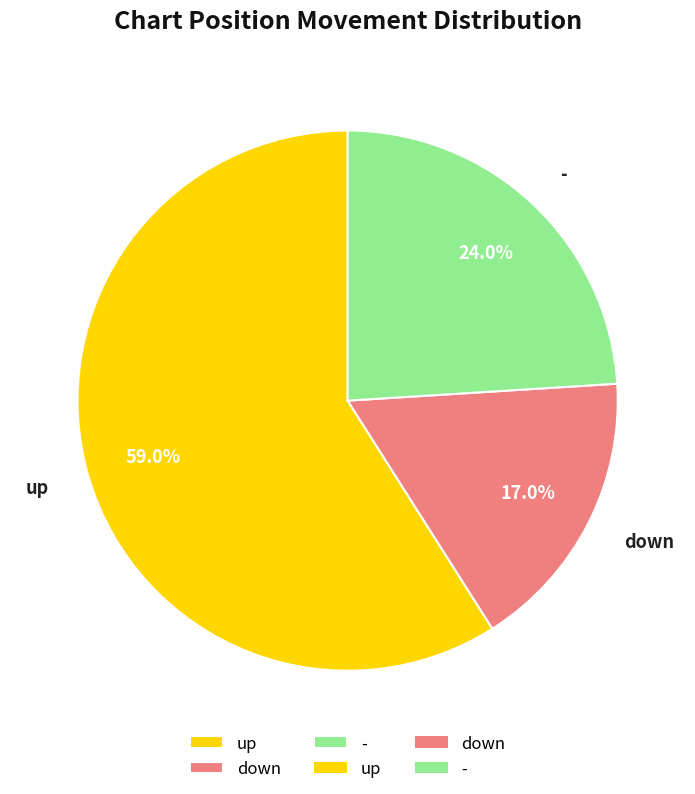

Which has a higher value, down or -?

-